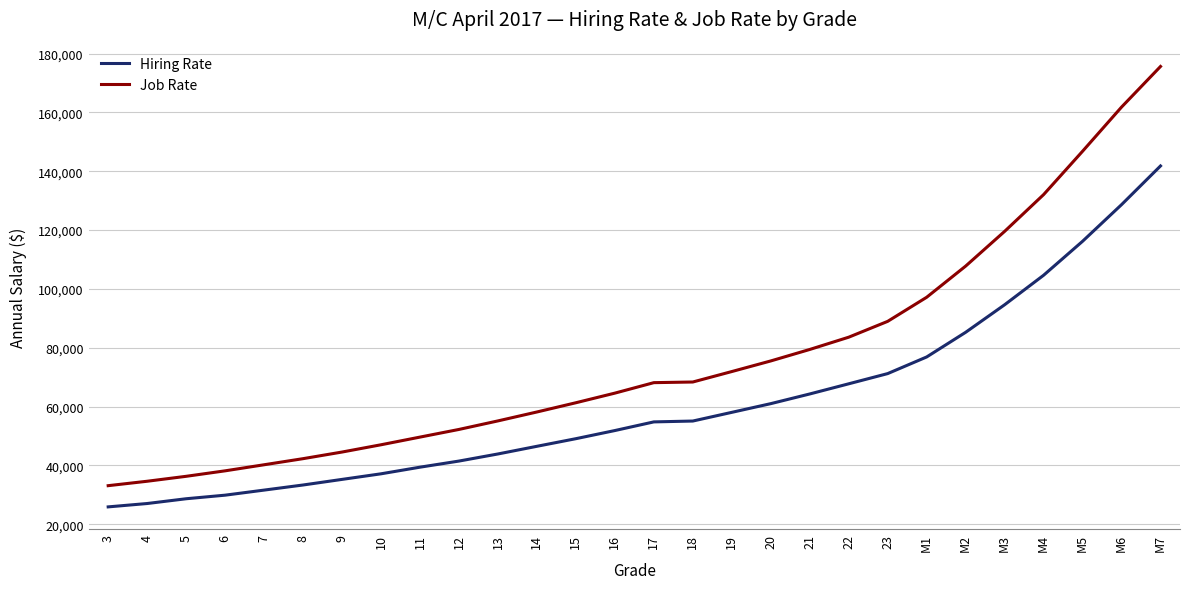

What is the difference between the maximum and minimum values in the Hiring Rate series?

115900